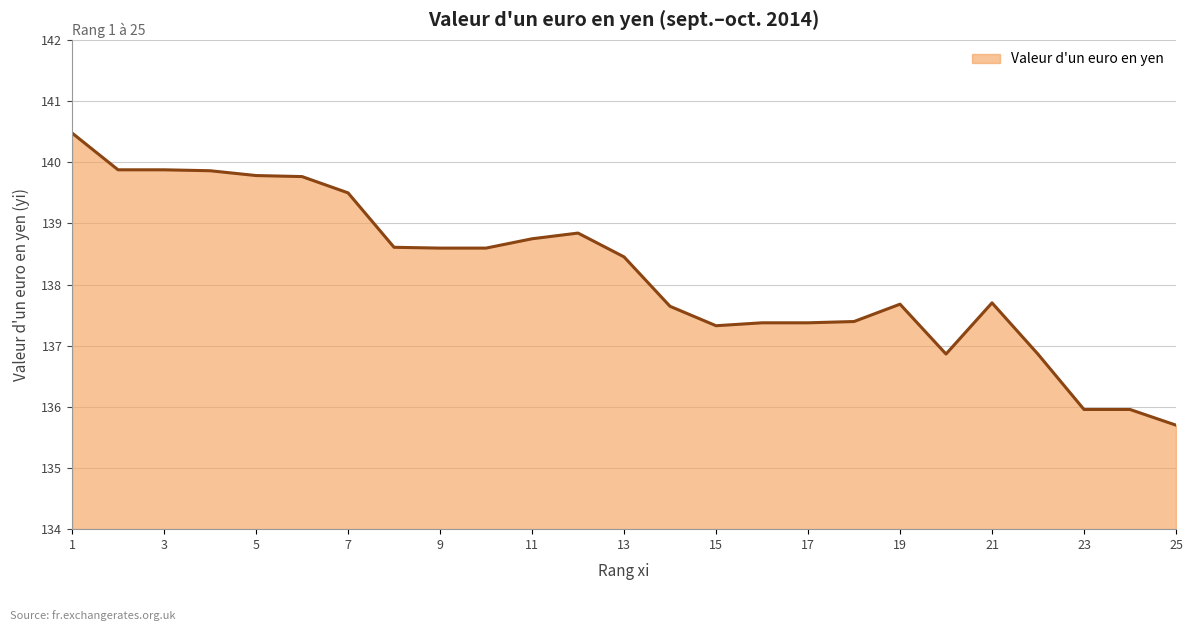

What is the smallest value displayed?

135.7